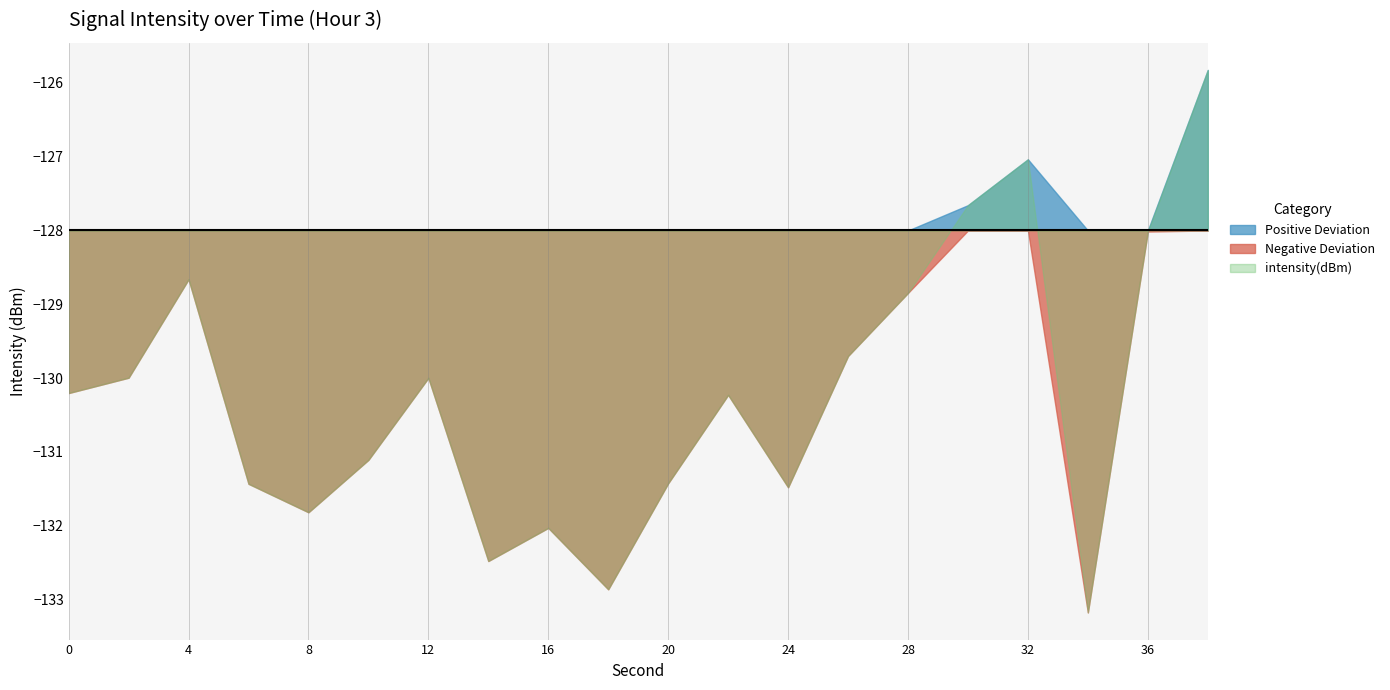

What is the difference between the second highest and second lowest values?

5.8